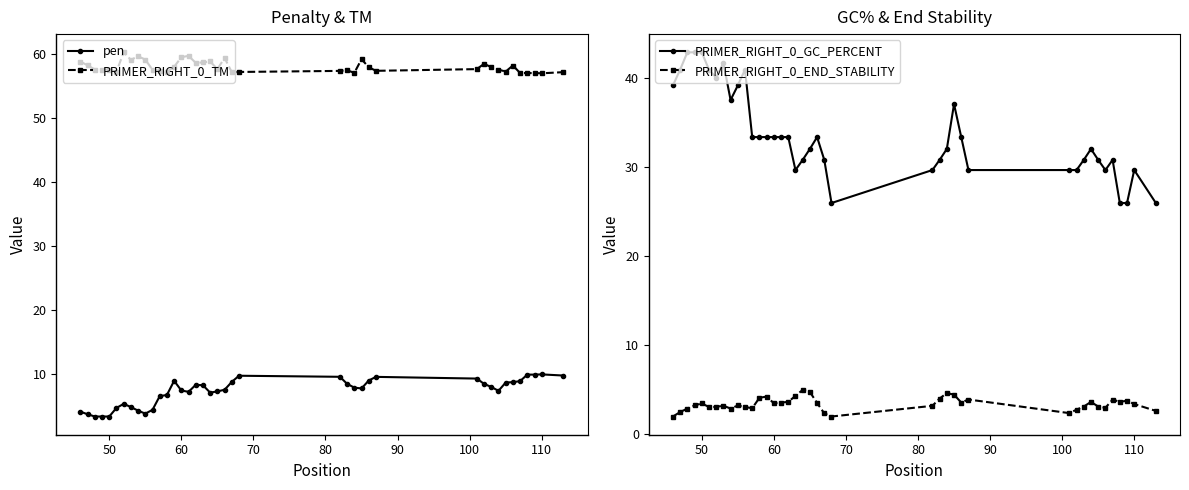

True or false: PRIMER_RIGHT_0_TM and pen cross at least once.

False